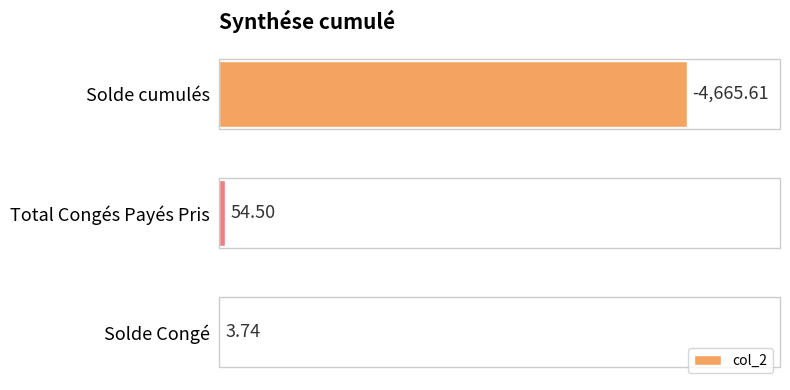

At which label is the value closest to 2334?

Total Congés Payés Pris